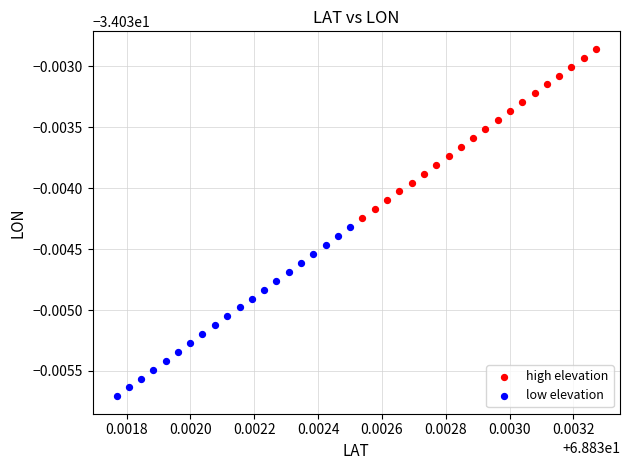

What are all the series names shown in the legend?

high elevation, low elevation